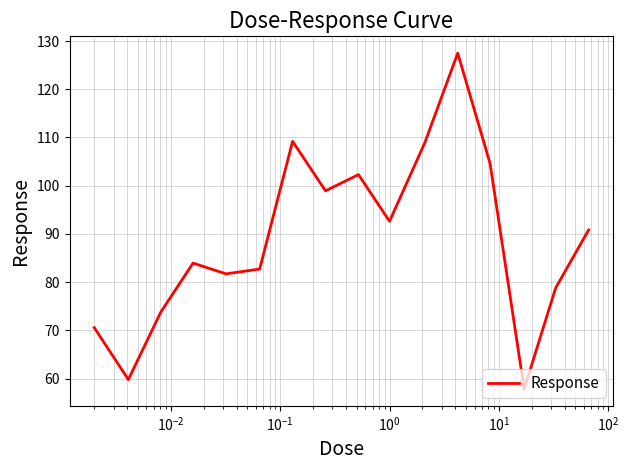

What is the minimum value shown in the chart?

57.8